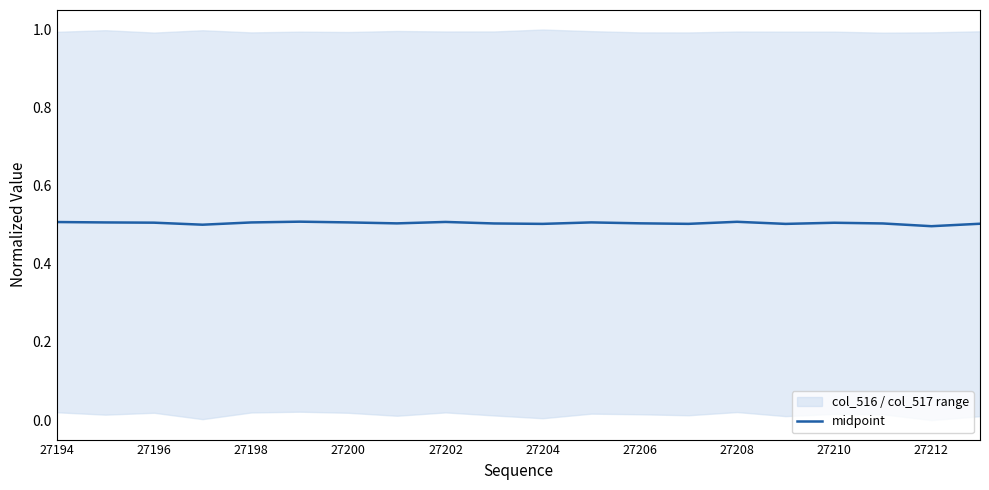

What is the minimum value for midpoint?

0.5